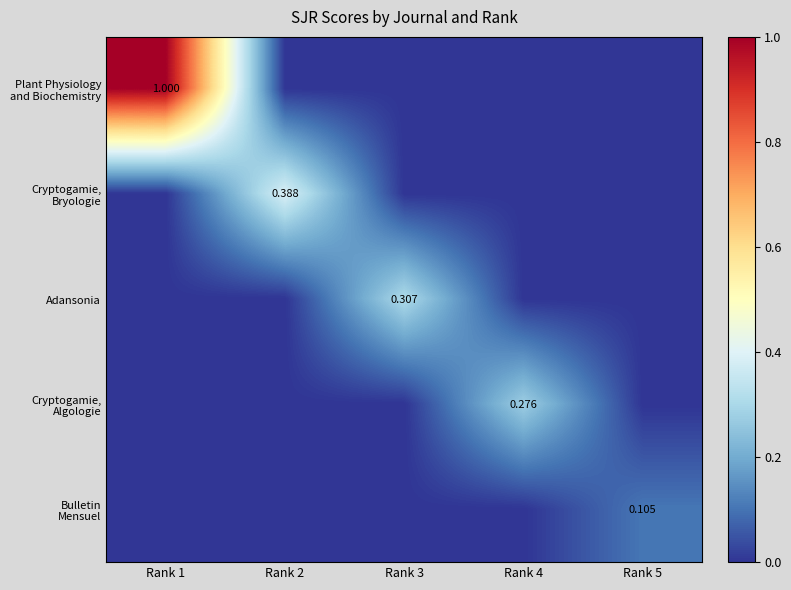

At how many categories does at least one series exceed 0?

5